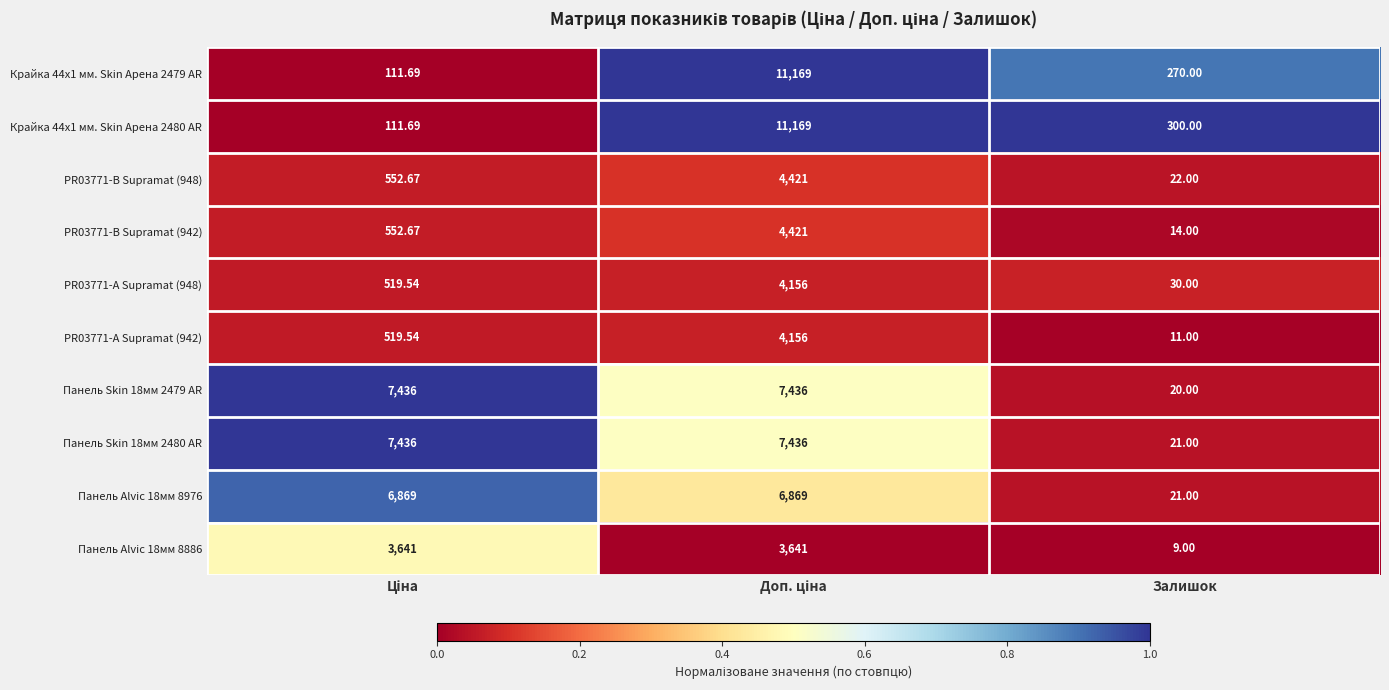

How many series are shown in this chart?

10